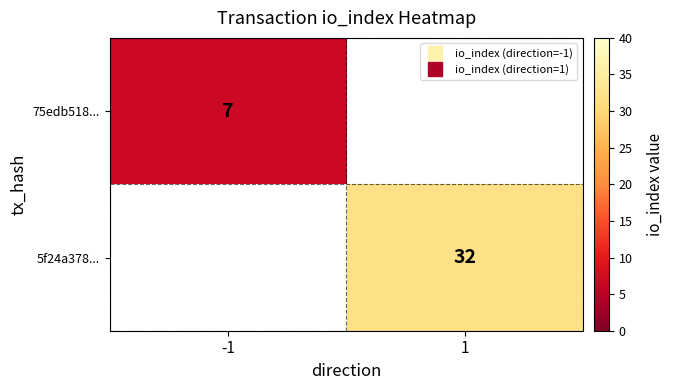

List the series in order of their peak value, lowest first.

75edb518..., 5f24a378...